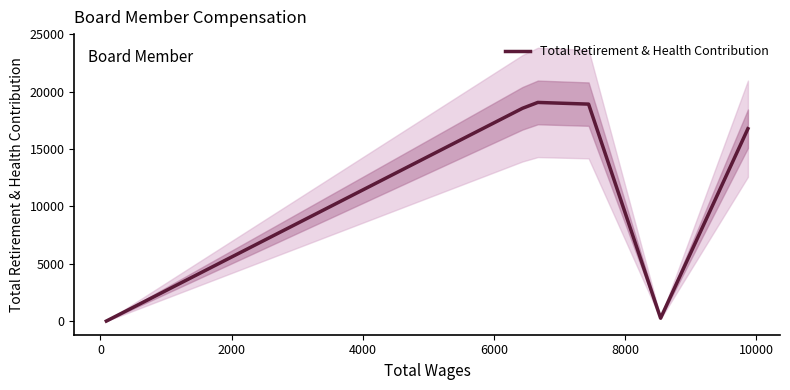

What is the highest value of the Total Retirement & Health Contribution series?

19073